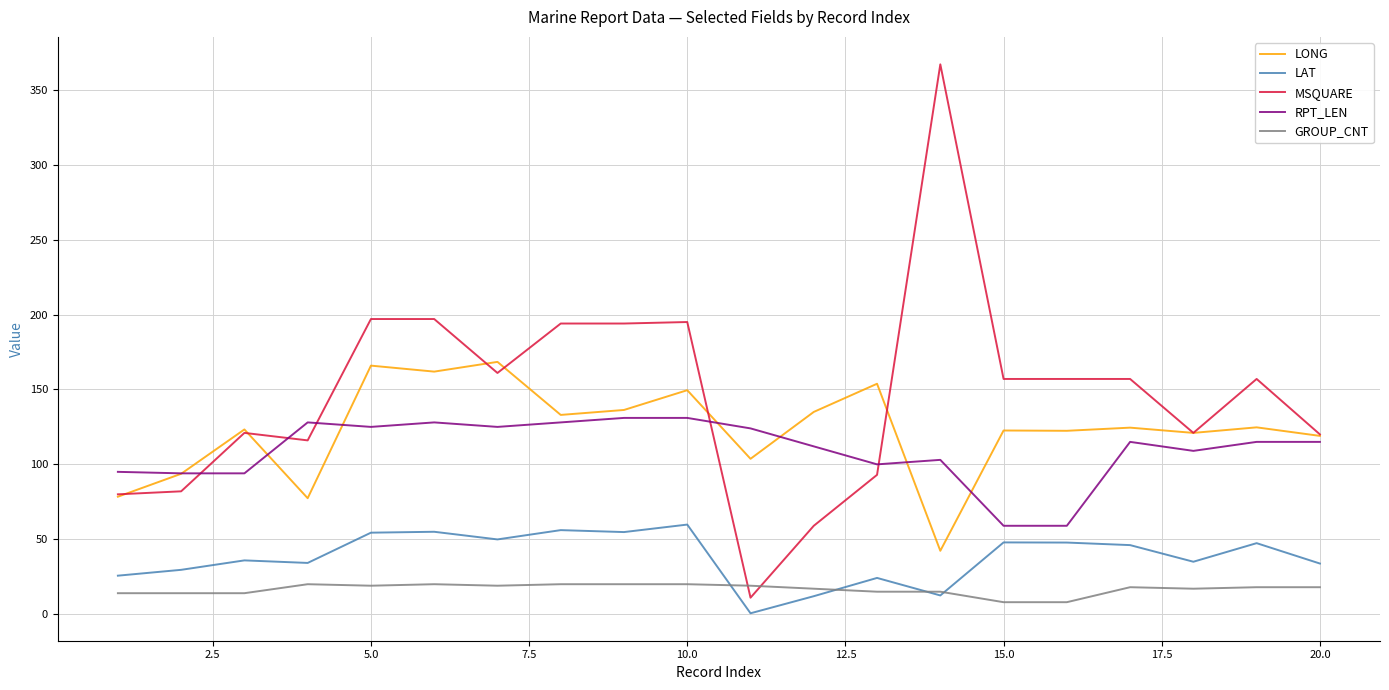

Which series has the largest range (max minus min)?

MSQUARE